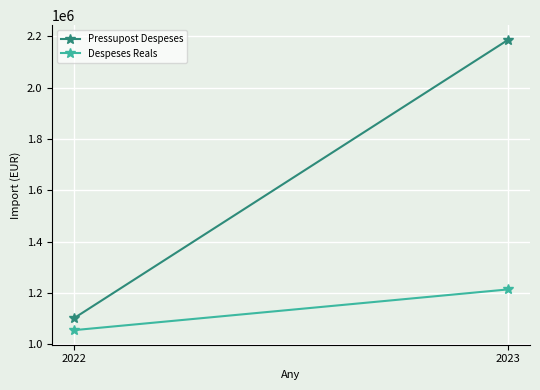

The value of Pressupost Despeses at 2023 is 2186500.0. True or false?

True